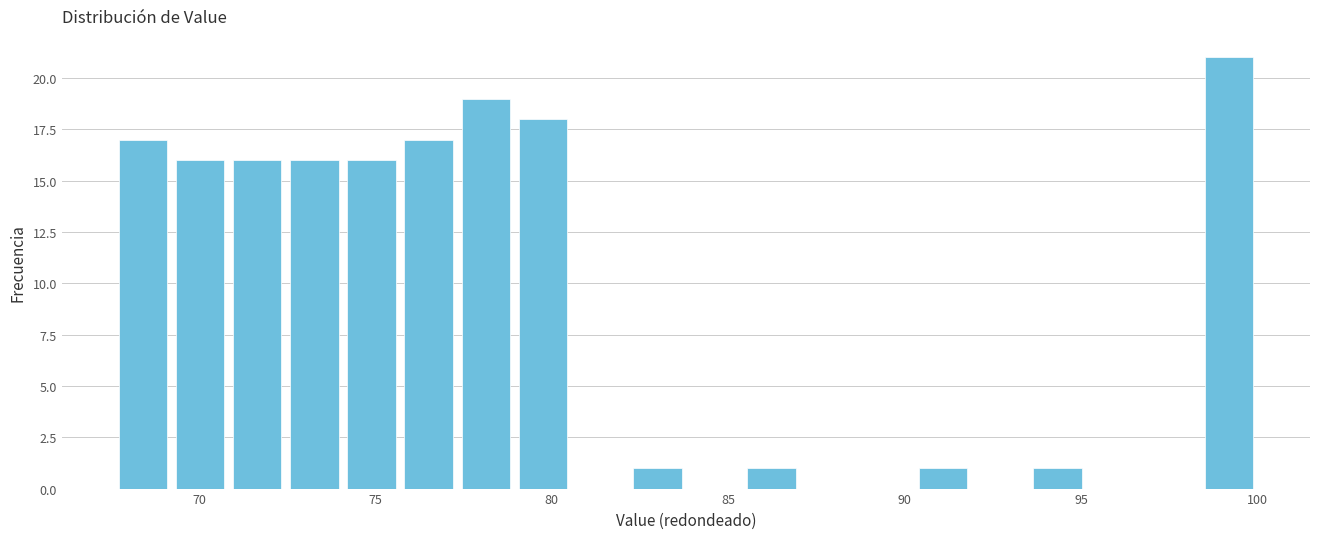

Read against the x-axis, roughly where is the centre of the tallest bar?

99.0